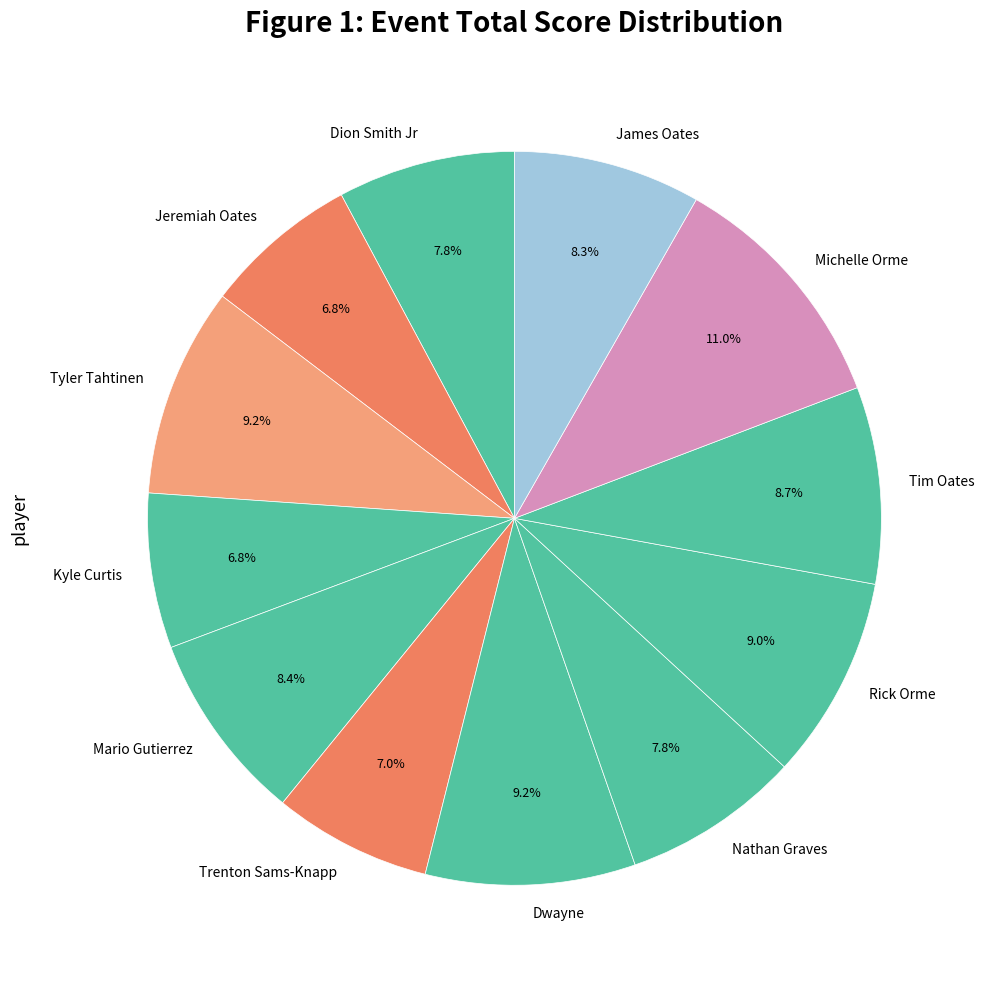

Is Michelle Orme the majority of the pie?

No